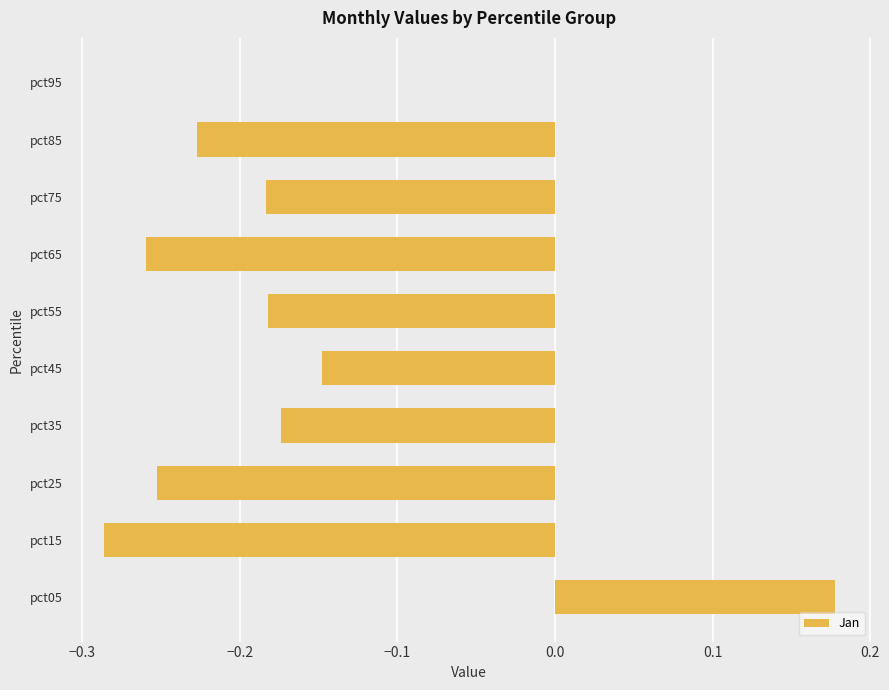

Which category has the highest value across all series?

pct05